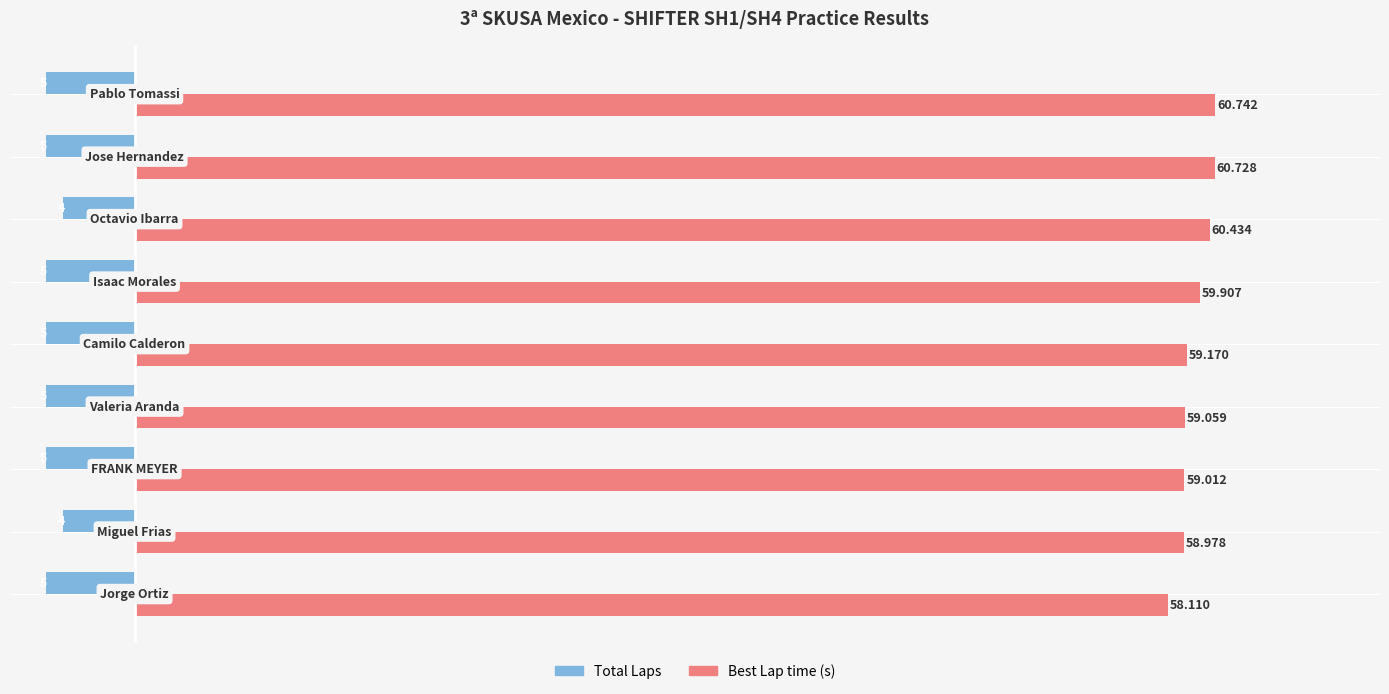

Which series has the largest range (max minus min)?

Best Lap time (s)